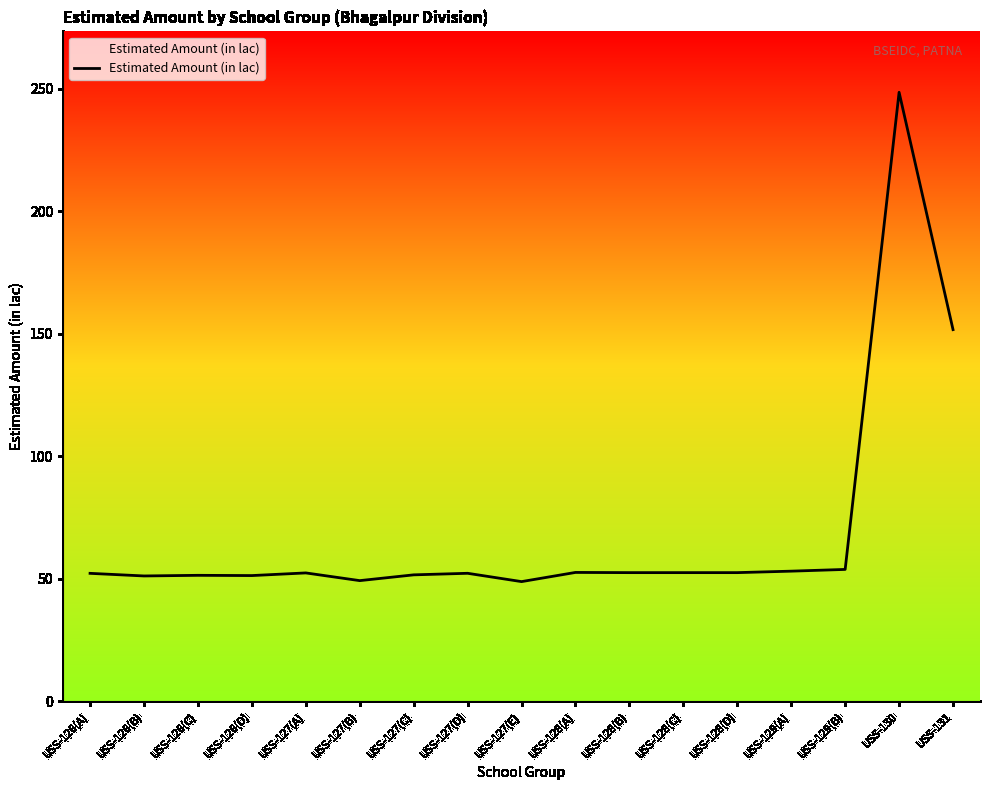

What is the smallest value displayed?

48.9